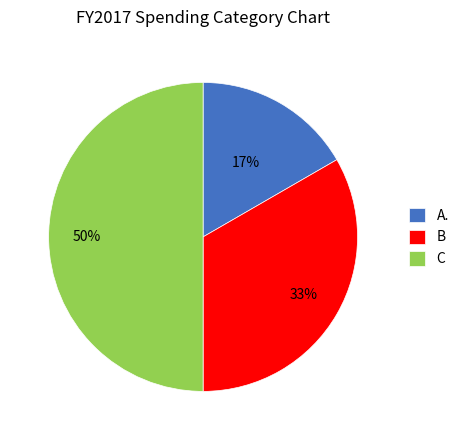

To the nearest percent, what is the difference between the largest and smallest slice percentages?

33%